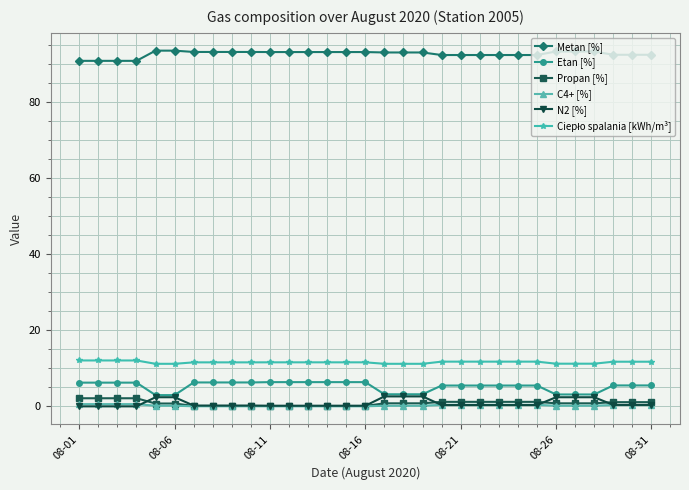

At how many categories does at least one series exceed 78?

31